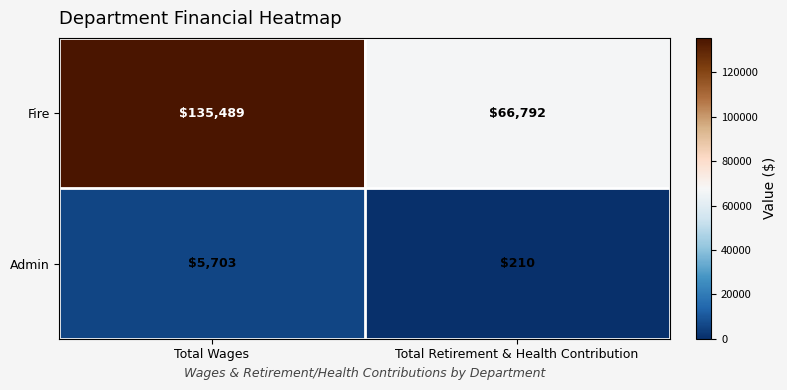

What is the highest value of the Admin series?

5703